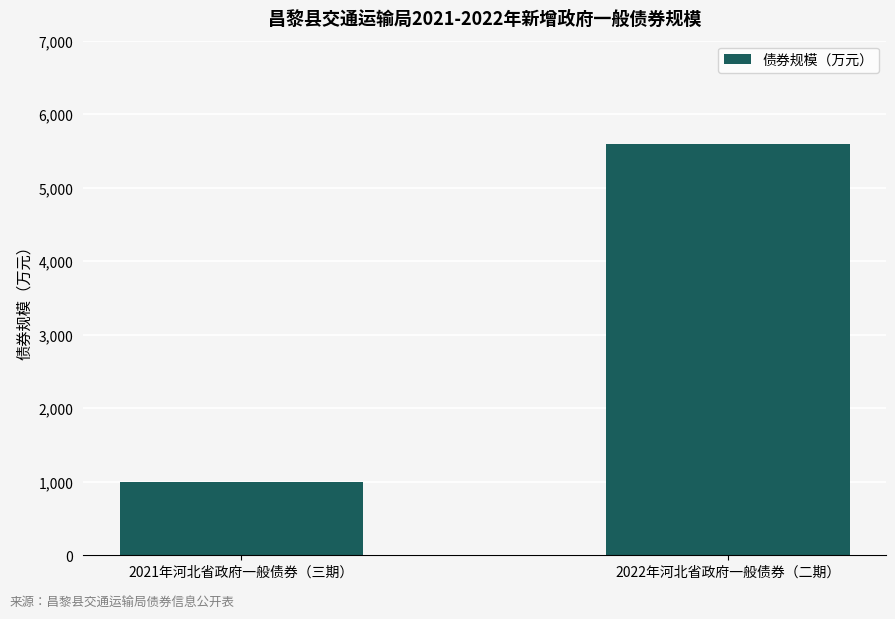

What is the ratio of the value at 2022年河北省政府一般债券（二期） to the value at 2021年河北省政府一般债券（三期）?

5.6